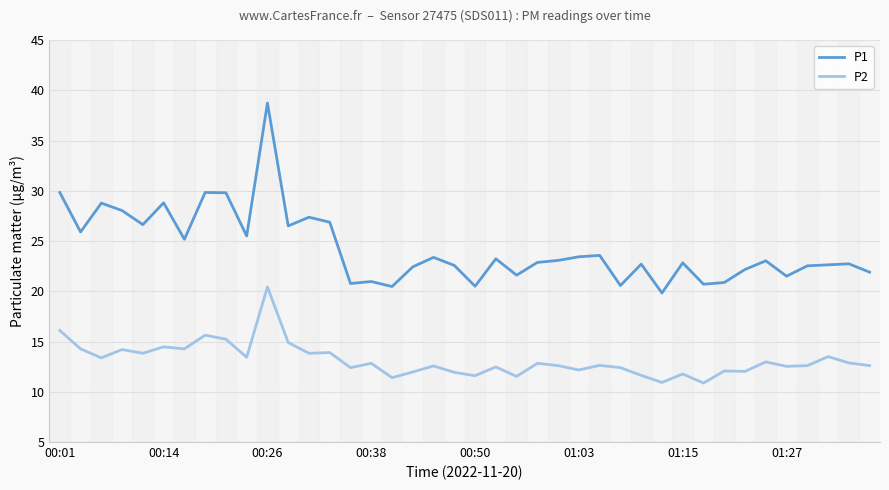

Which series has the largest total across all categories?

P1